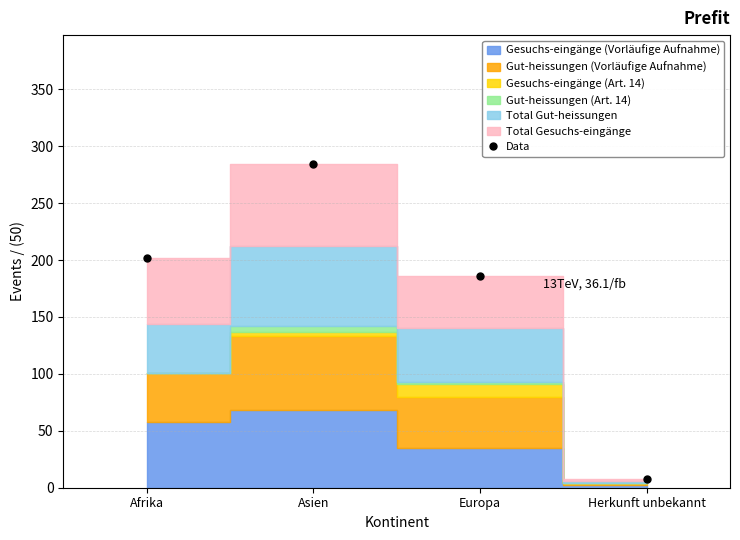

What is the smallest value displayed?

8